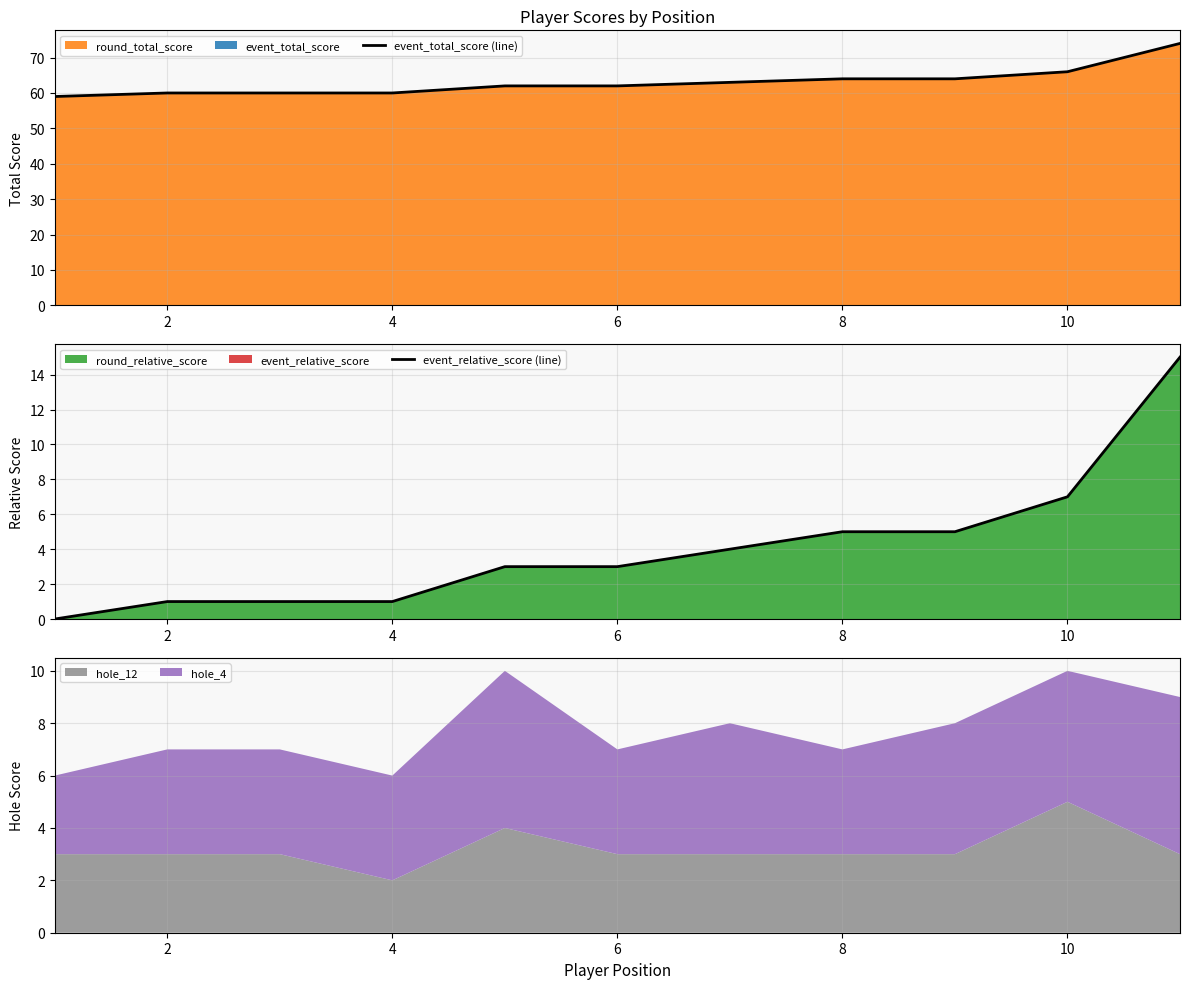

What is the maximum value for event_total_score (line)?

74